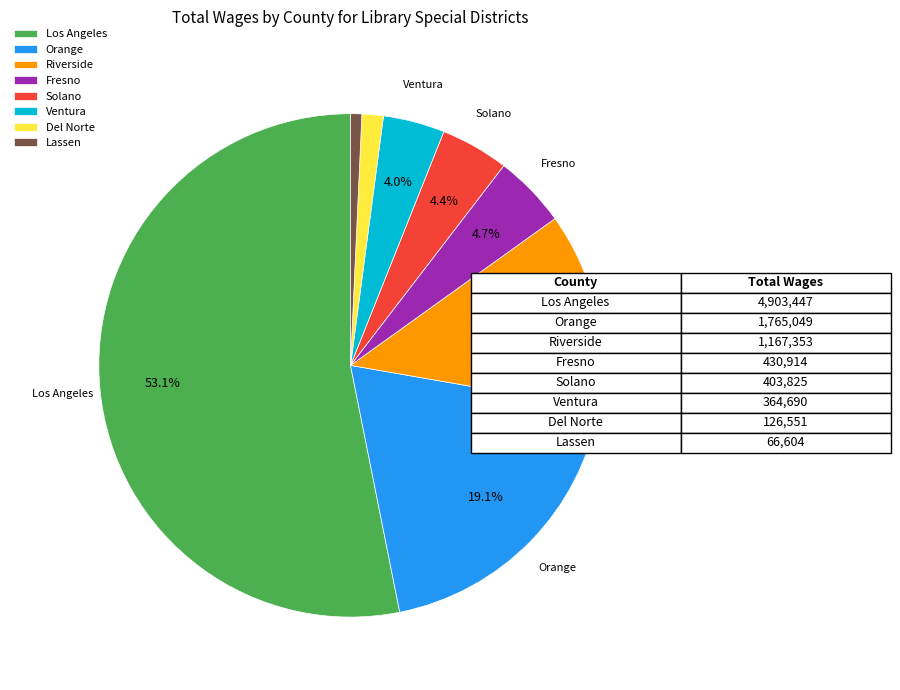

What percentage is the Orange slice, to the nearest percent?

19%